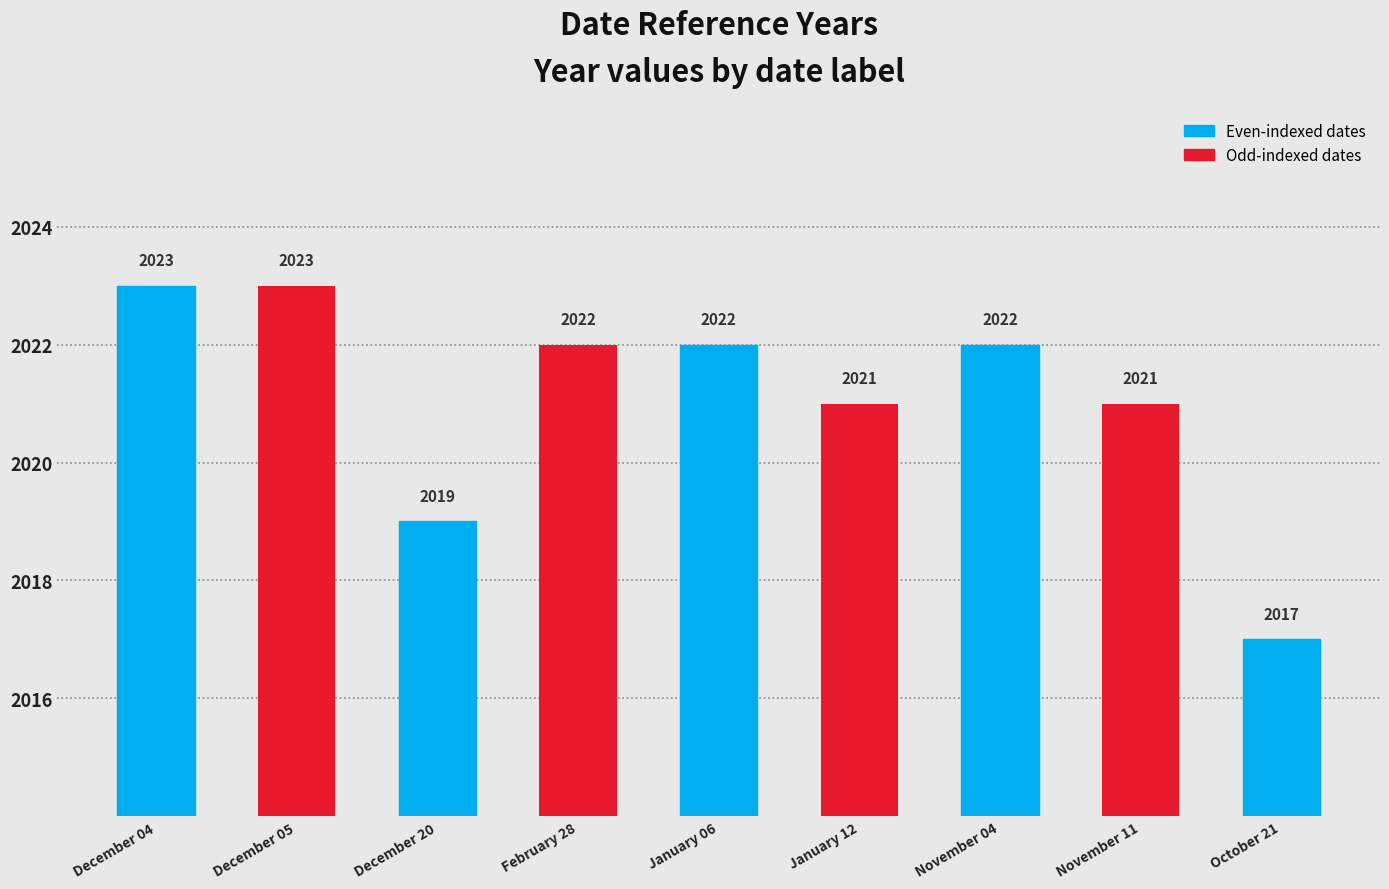

At which label is the value closest to 2020?

December 20